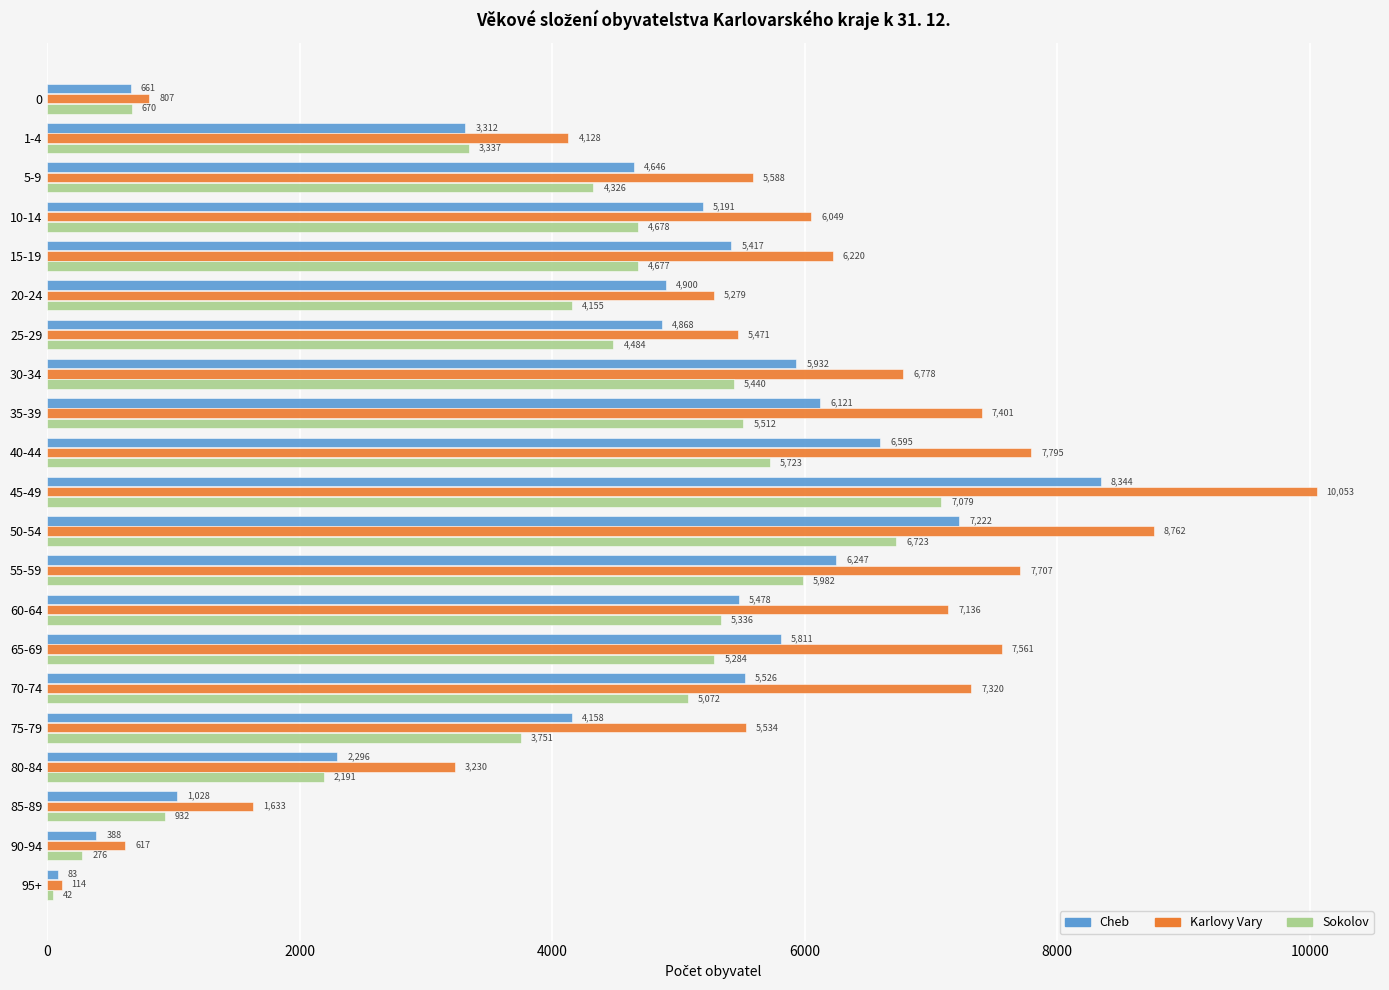

True or false: Karlovy Vary has a value of 5471 at 25-29.

True